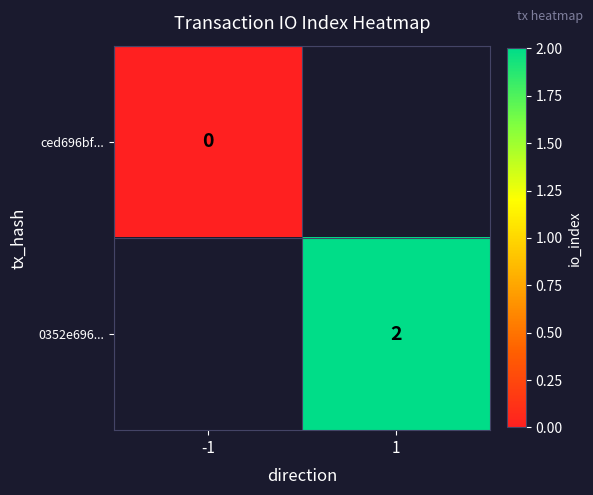

The value of 0352e696... at 1 is 1. True or false?

False